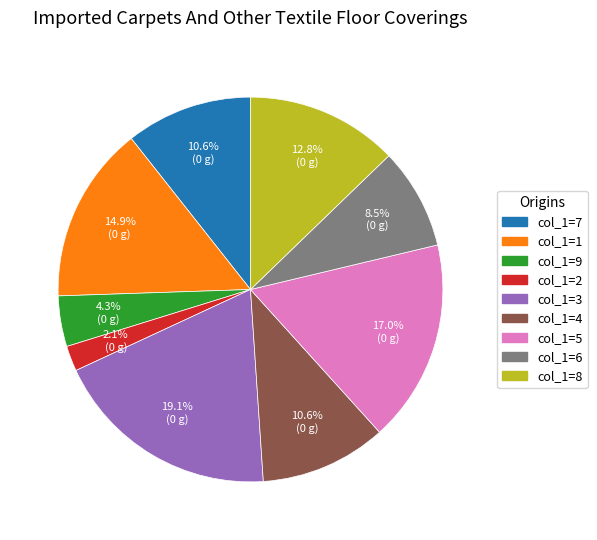

Is there a majority slice in this chart?

No